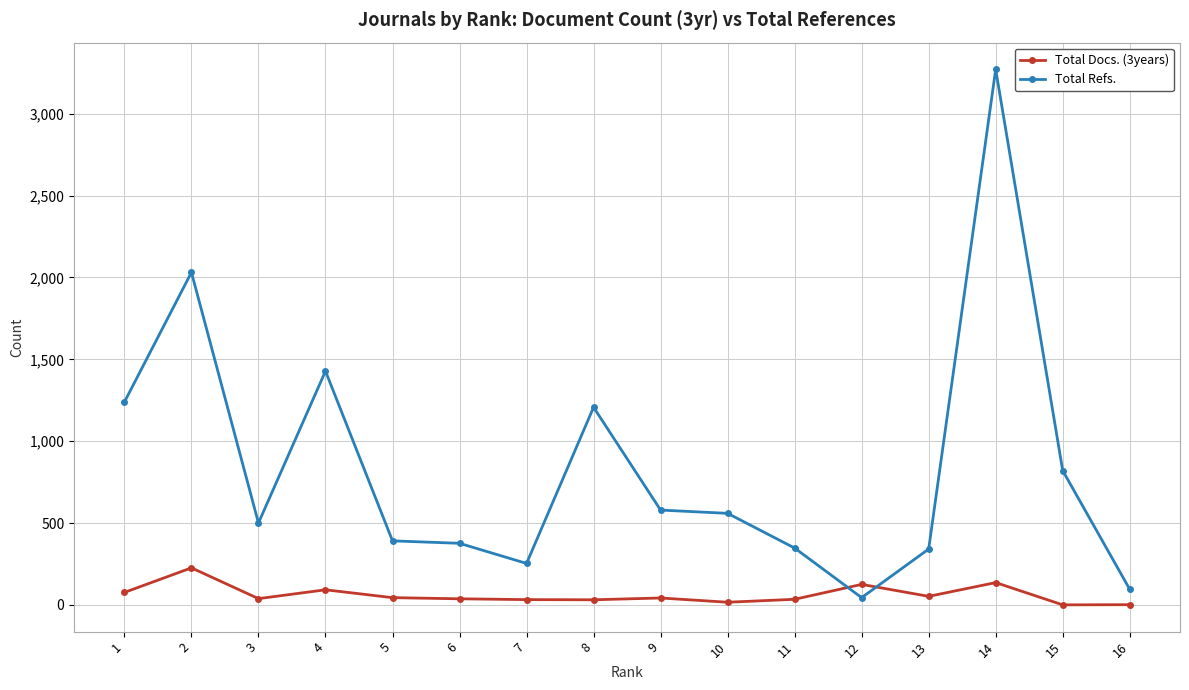

What is the value of the Total Docs. (3years) point at the 14th from the left?

136